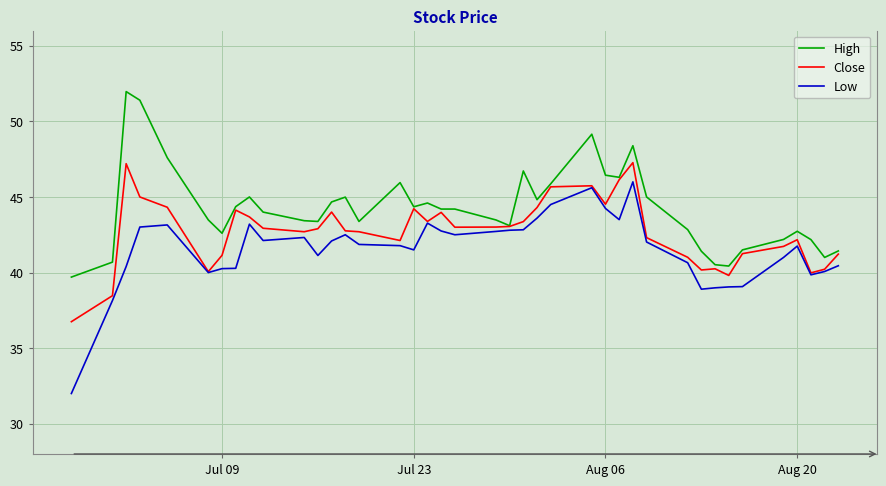

Which series has the largest total across all categories?

High